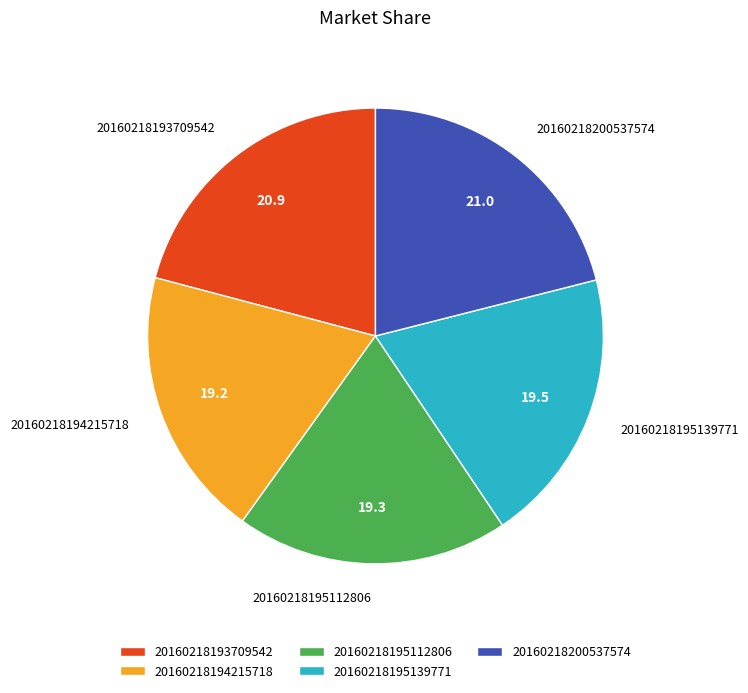

Do 20160218194215718 and 20160218195112806 together represent more than half of the pie?

No